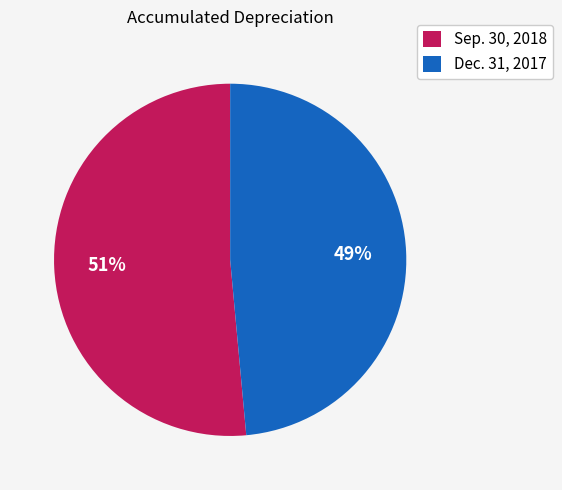

Which slice represents more than half of the pie?

Sep. 30, 2018